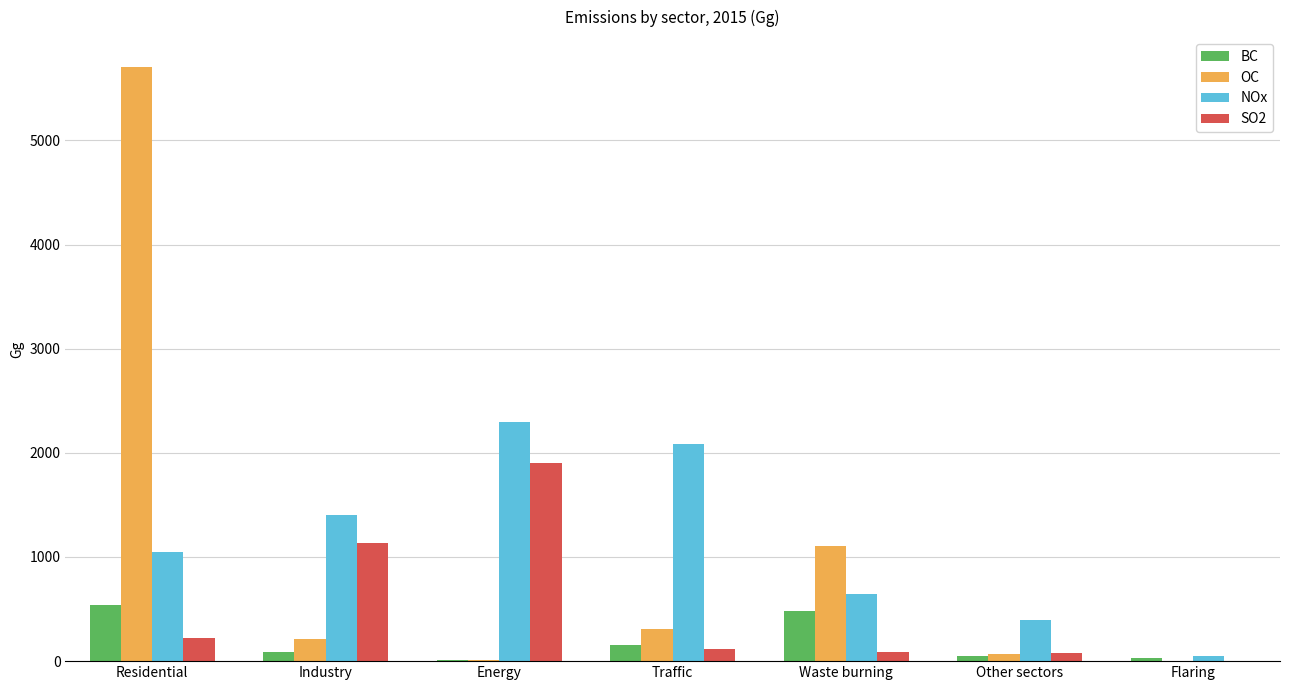

True or false: OC has a value of 313.0 at Traffic.

True